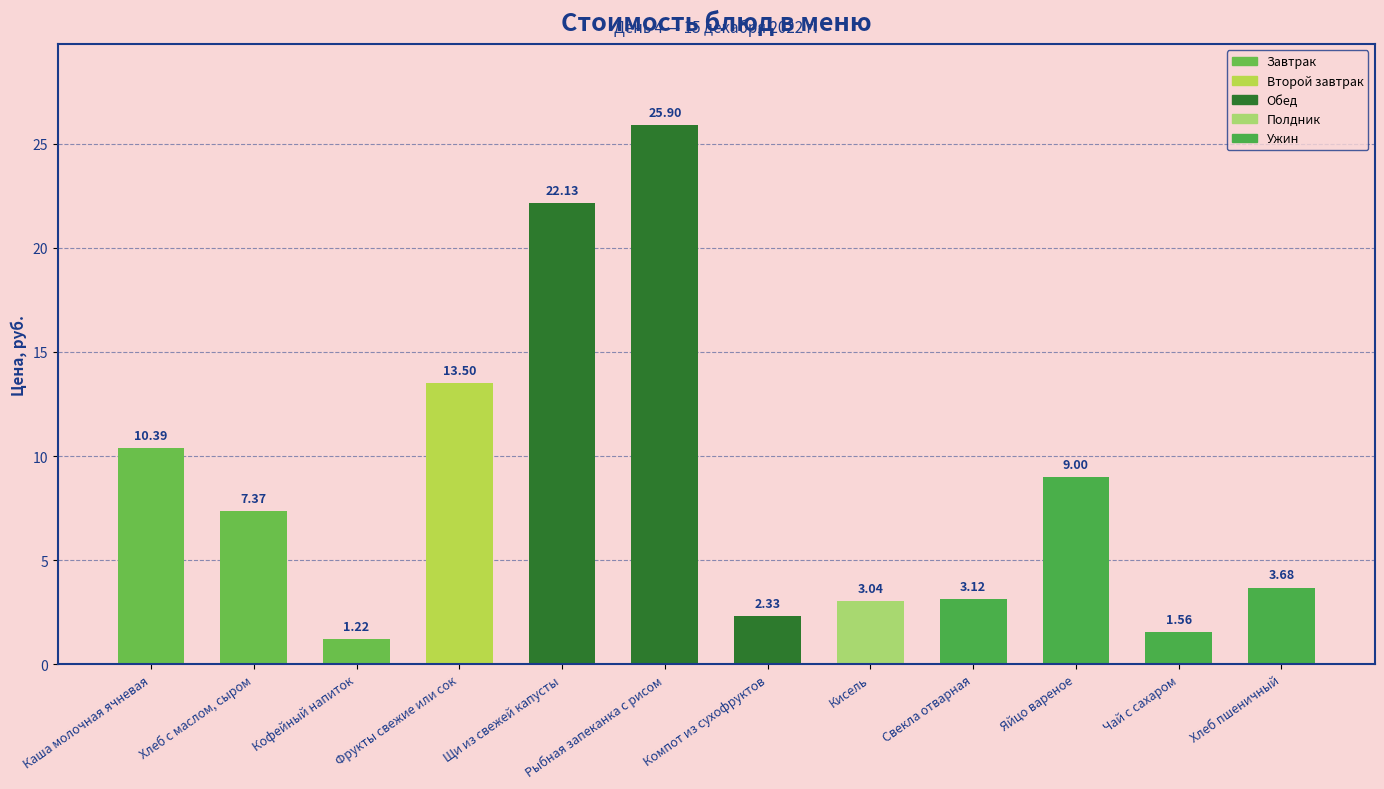

Are the bars horizontal?

No